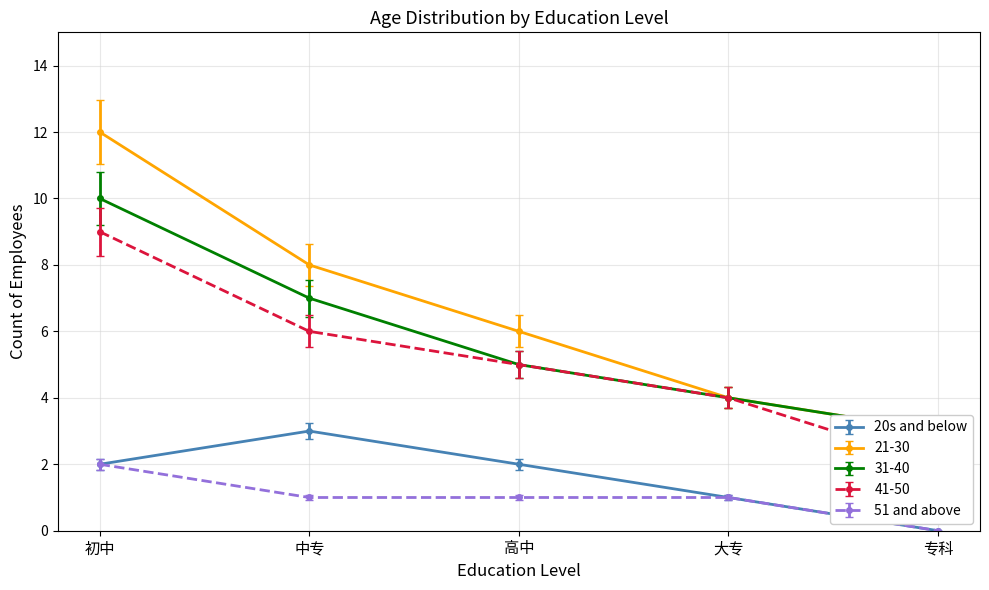

Reading right to left, list all the values displayed in this chart.

20s and below: 专科=0.0	大专=1.0	高中=2.0	中专=3.0	初中=2.0
21-30: 专科=2.8	大专=3.7	高中=5.5	中专=7.4	初中=11.0
31-40: 专科=3.0	大专=4.0	高中=5.0	中专=7.0	初中=10.0
41-50: 专科=2.0	大专=4.0	高中=5.0	中专=6.0	初中=9.0
51 and above: 专科=0.0	大专=1.0	高中=1.0	中专=1.0	初中=2.0